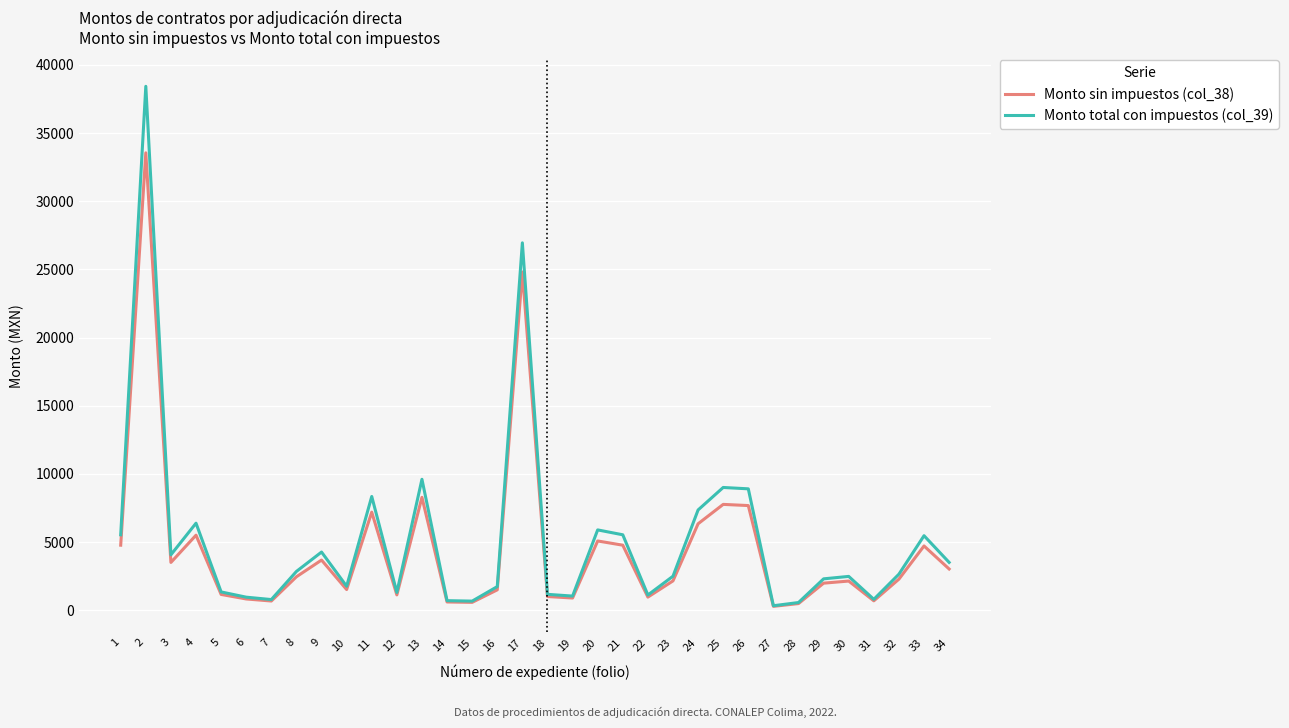

The value of Monto sin impuestos (col_38) at 5 is 1152.8. True or false?

True